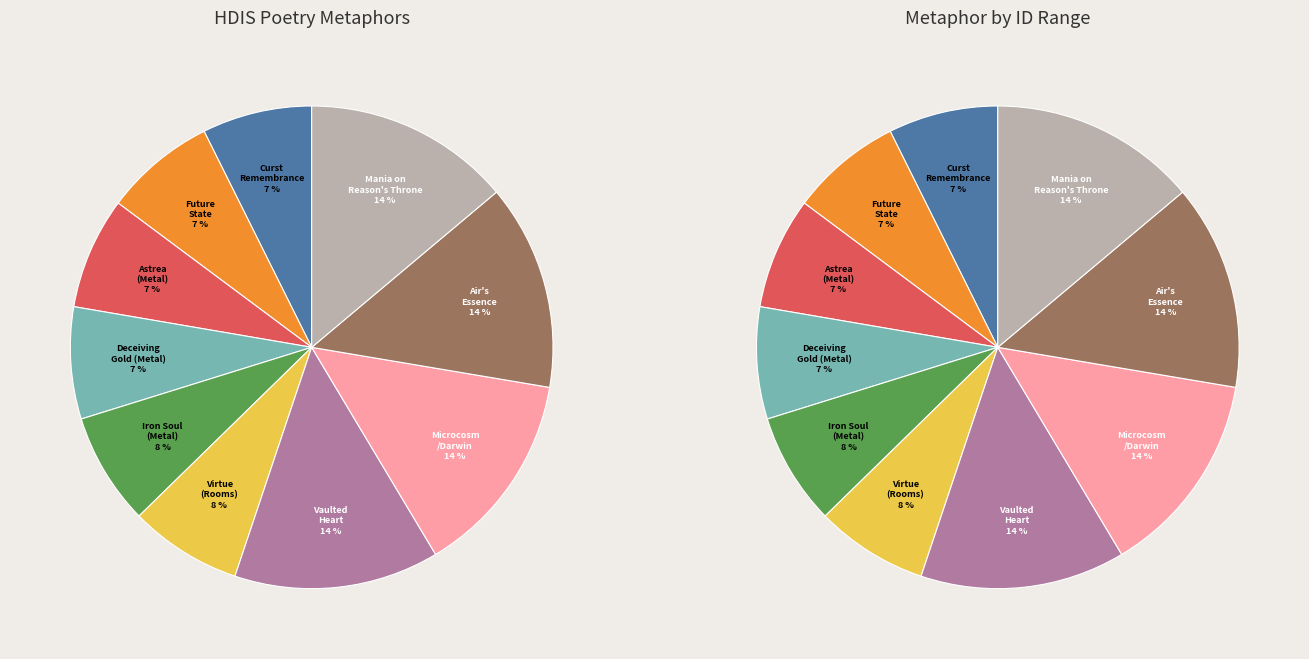

To the nearest percent, what is the difference between the Throned in the vaulted heart and Why, curst remembrance slice percentages?

6%